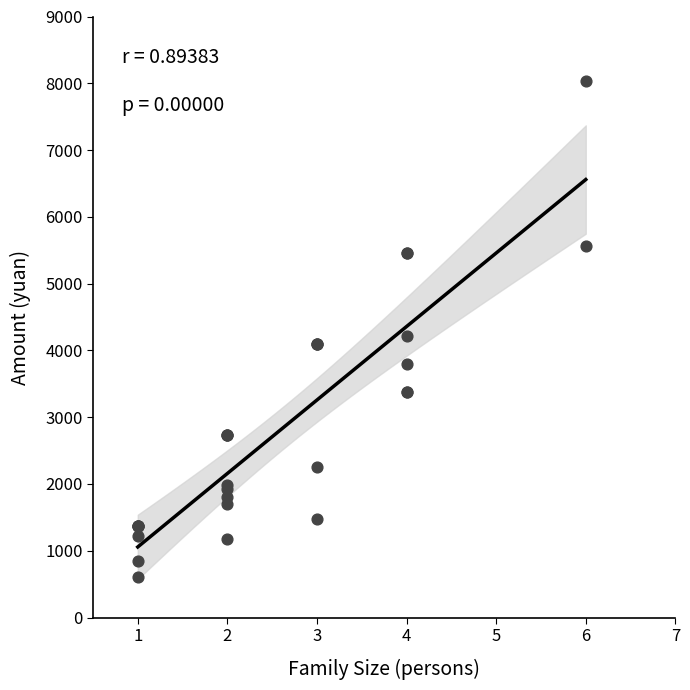

What Y value in the scatter plot is closest to 4325?

4212